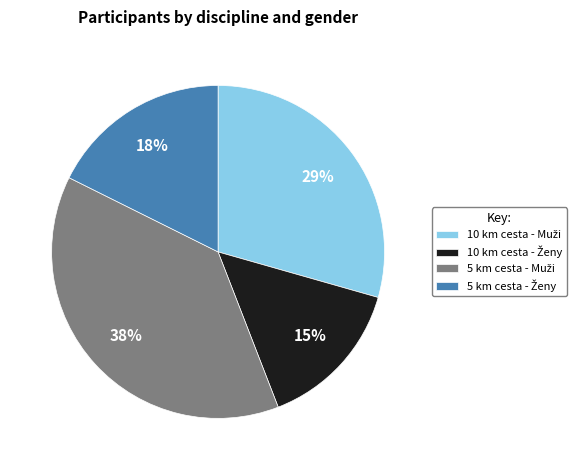

Is there a majority slice in this chart?

No